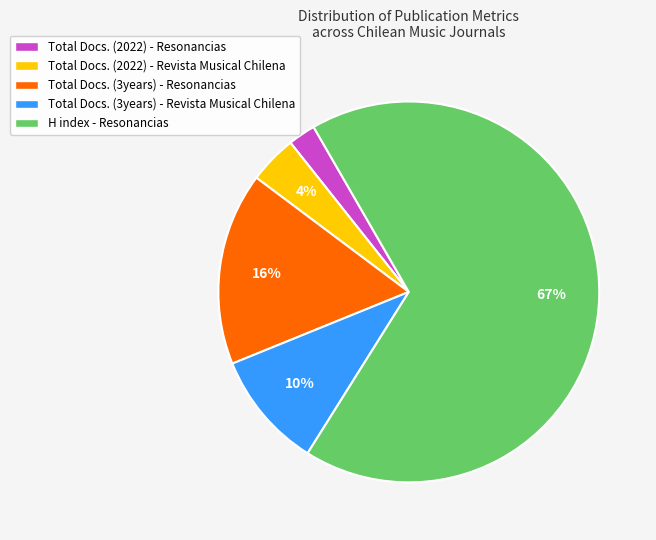

How many segments does this pie chart have?

5